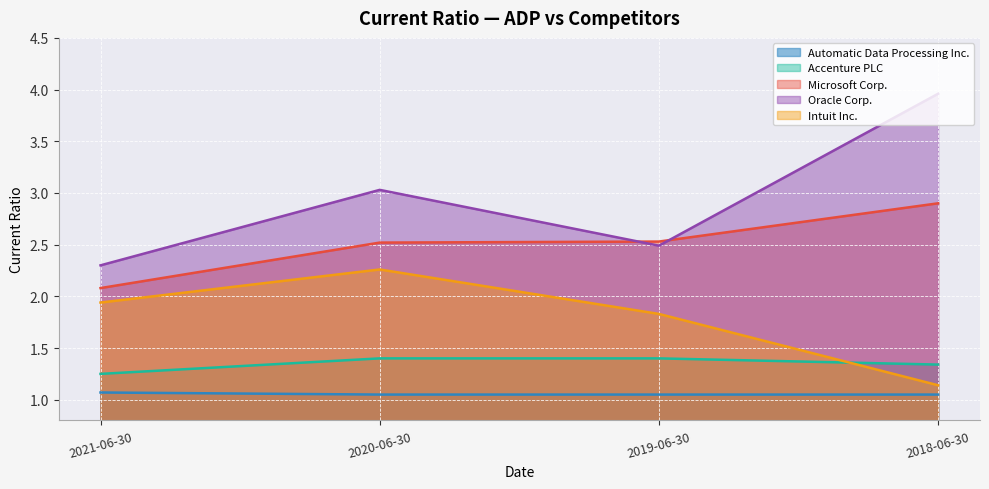

True or false: Accenture PLC has more than 1 interior local peaks.

False